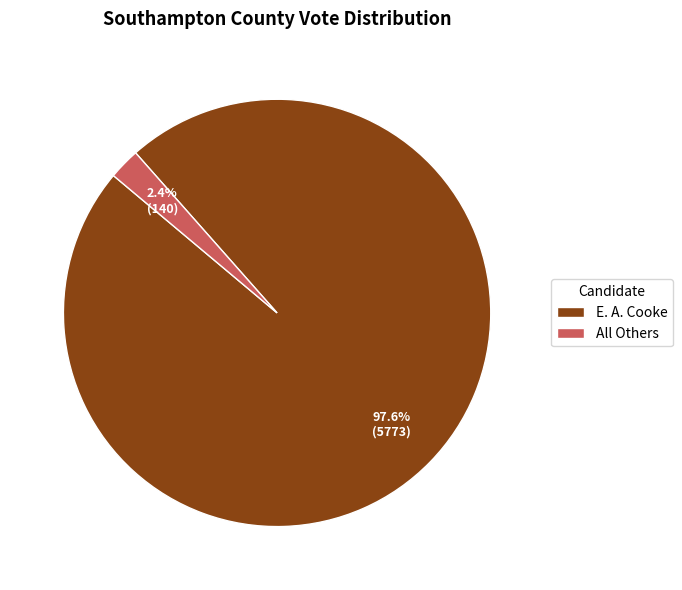

What percentage is the All Others slice, to the nearest percent?

2%